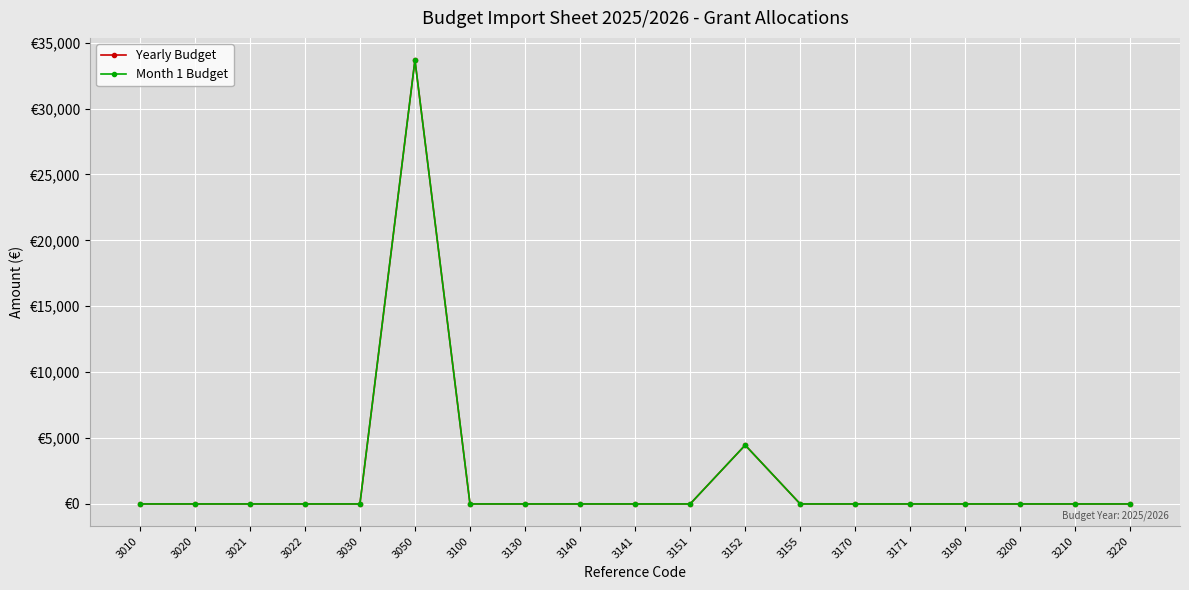

True or false: Yearly Budget and Month 1 Budget intersect in this chart.

False